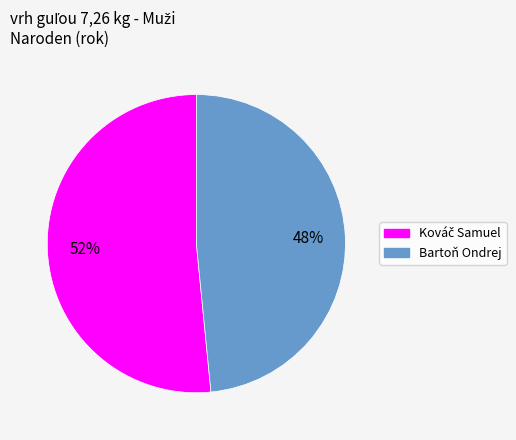

To the nearest percent, what is the average slice percentage?

50%